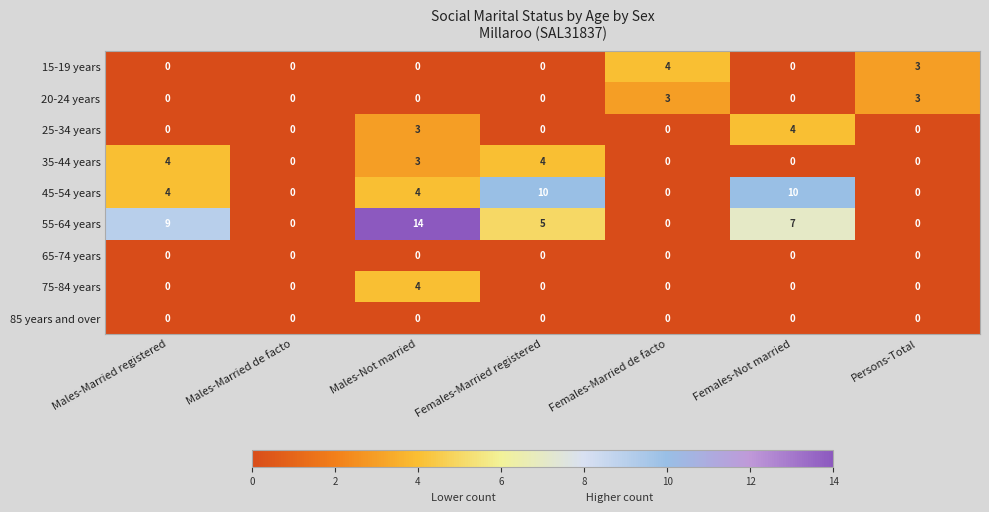

What is the difference between the maximum and minimum values in the 25-34 years series?

4